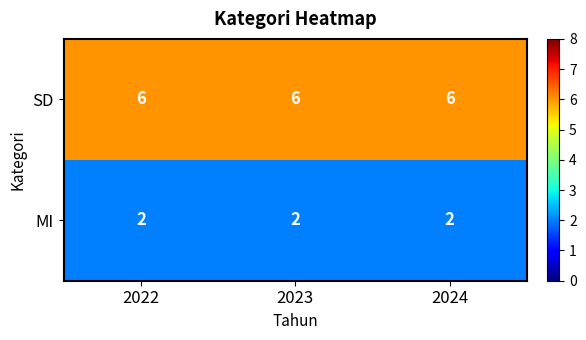

What is the total value across all series at 2022?

8